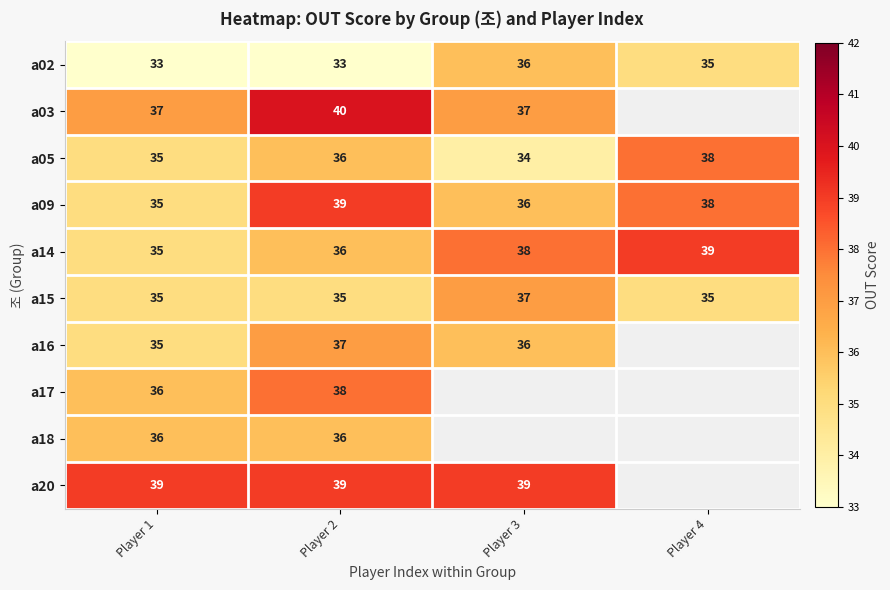

At which label does a02 first exceed 35?

Player 3